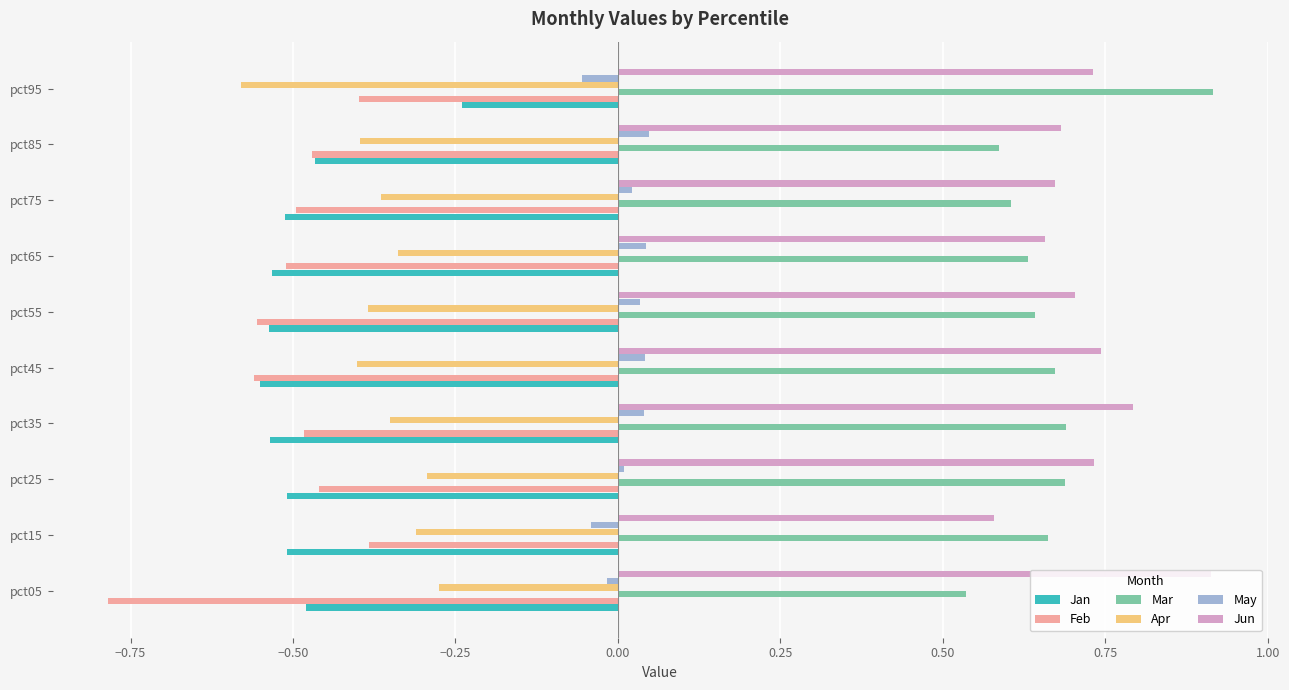

True or false: Feb has a value of -0.7 at pct35.

False